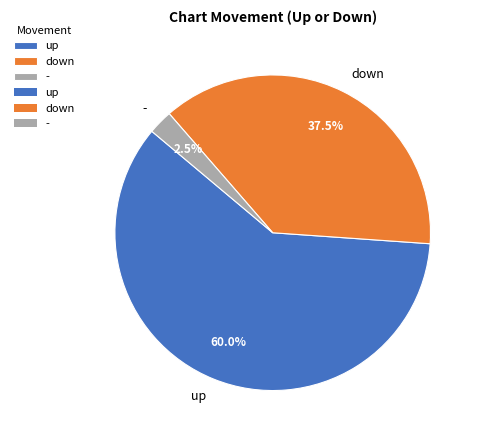

Which category accounts for the majority?

up